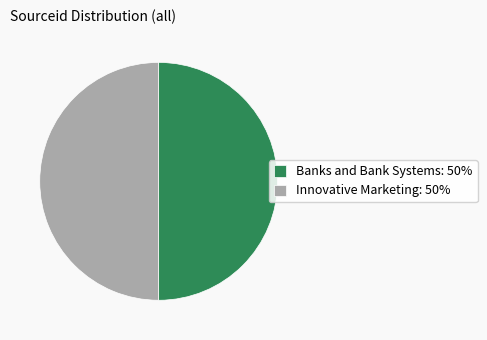

True or false: Banks and Bank Systems accounts for 50% of the total.

True